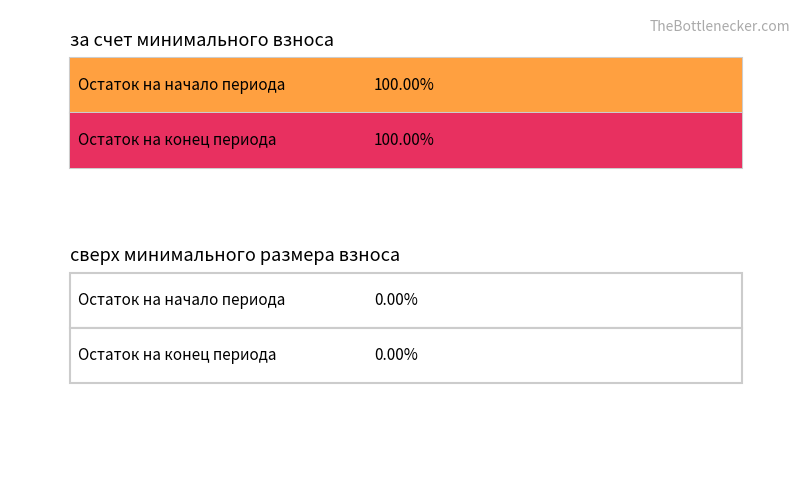

The Average utilization series shows 0.0 at сверх минимального размера взноса. True or false?

True